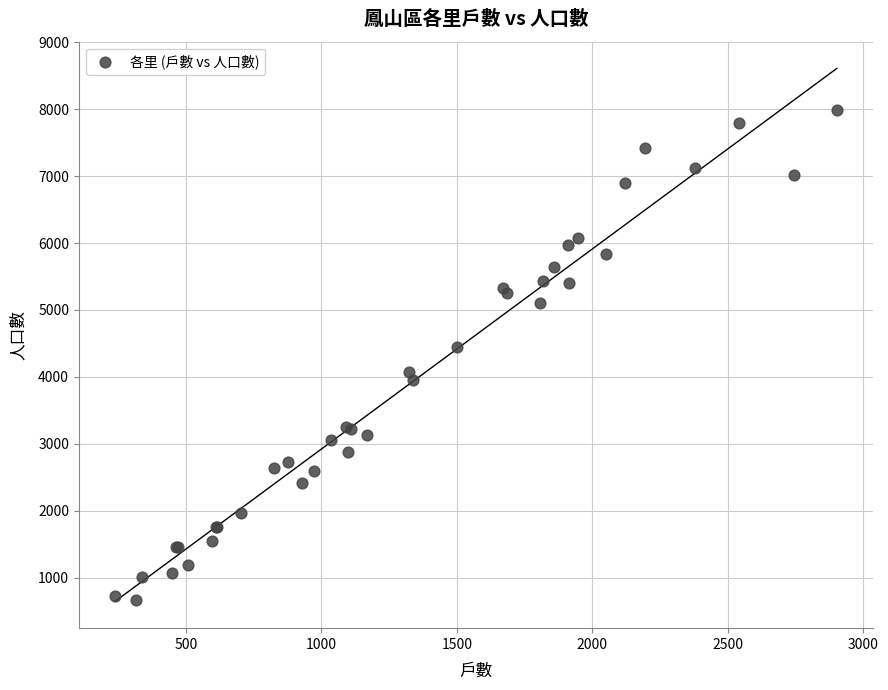

What Y value in the scatter plot is closest to 4330?

4440